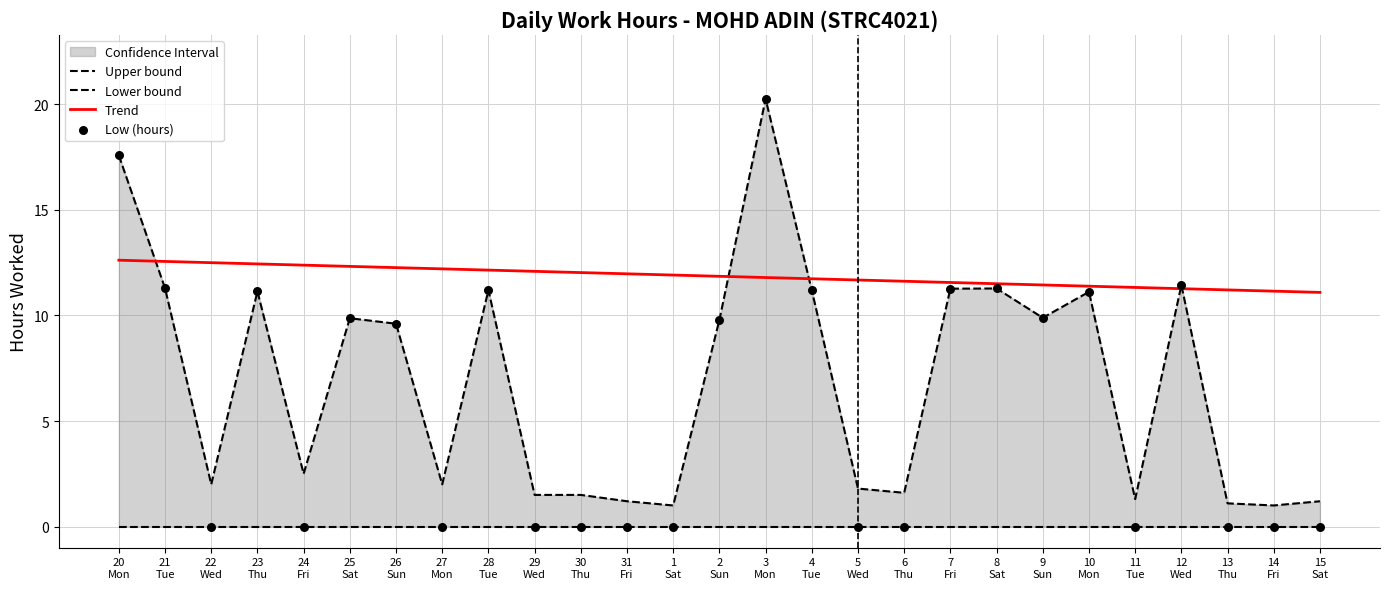

Which series has the largest total across all categories?

Trend